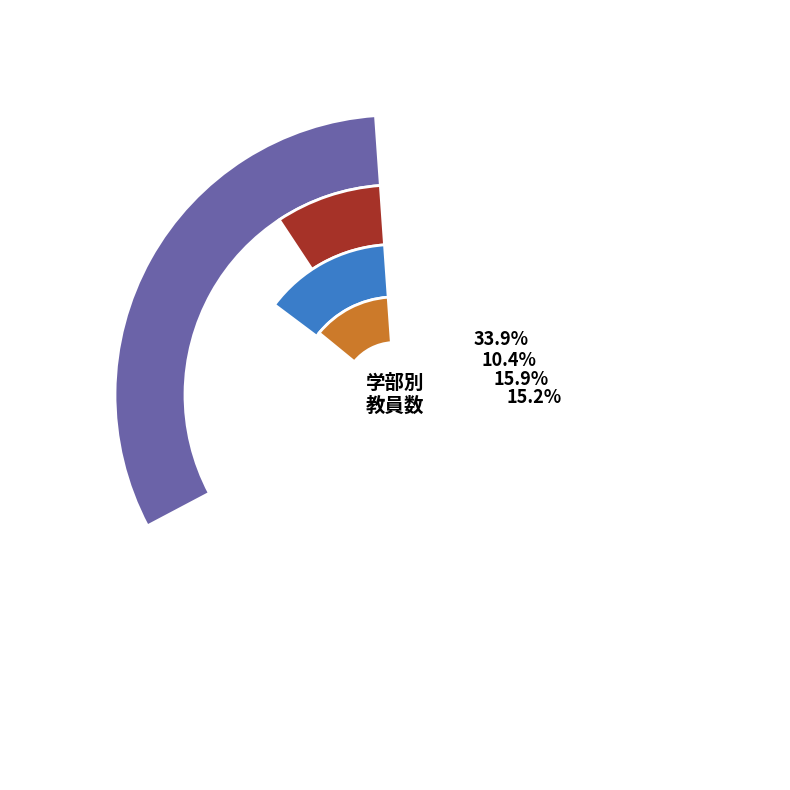

Is there a majority slice in this chart?

No